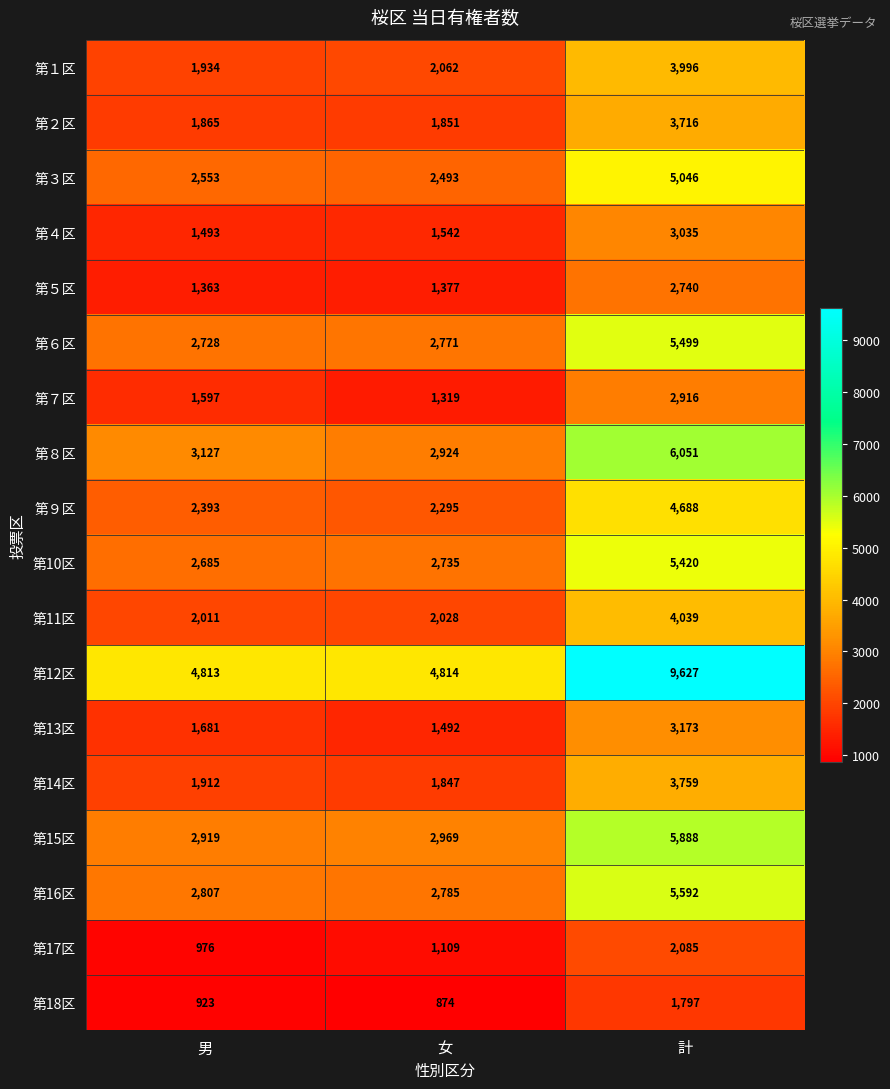

What is the total value across all series at 女?

39287